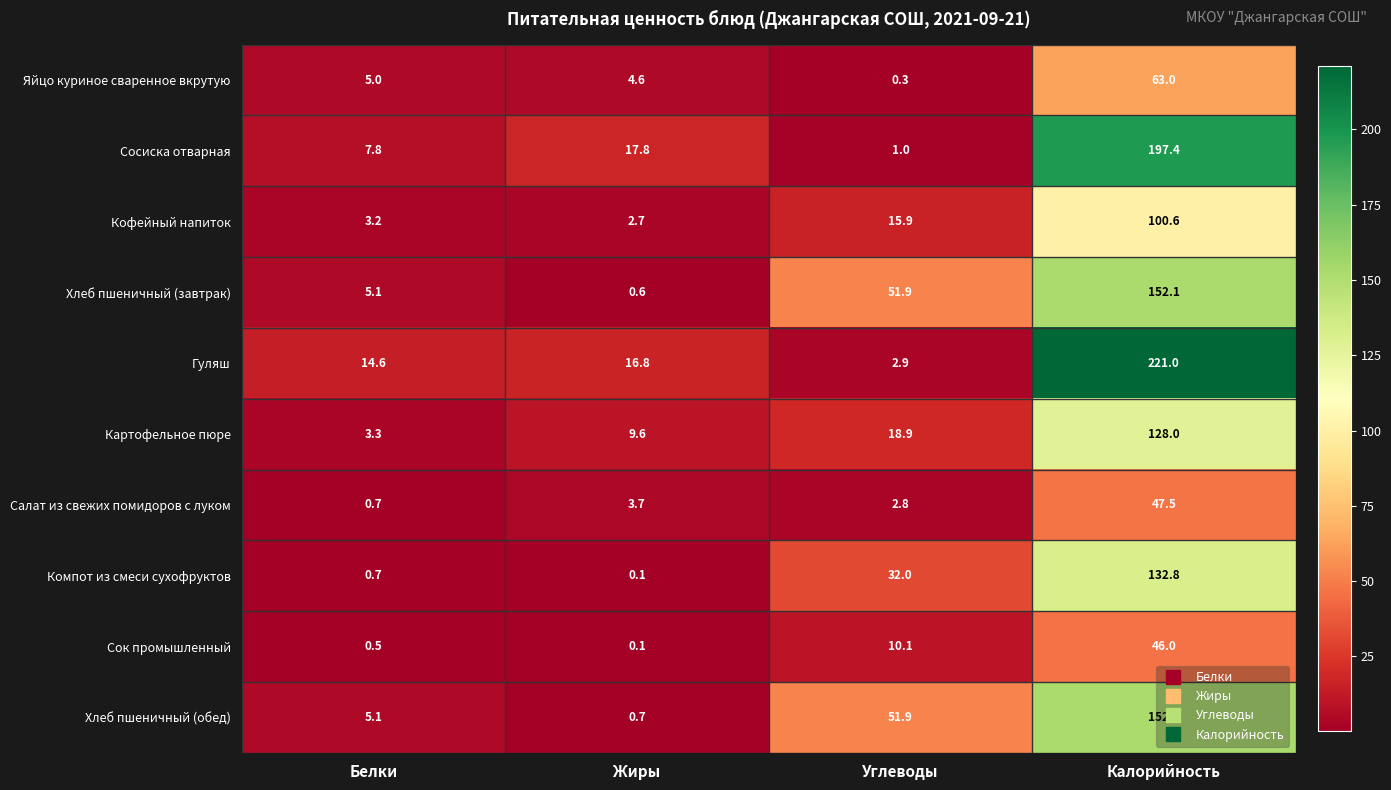

At which category is the sum across all series the highest?

Калорийность